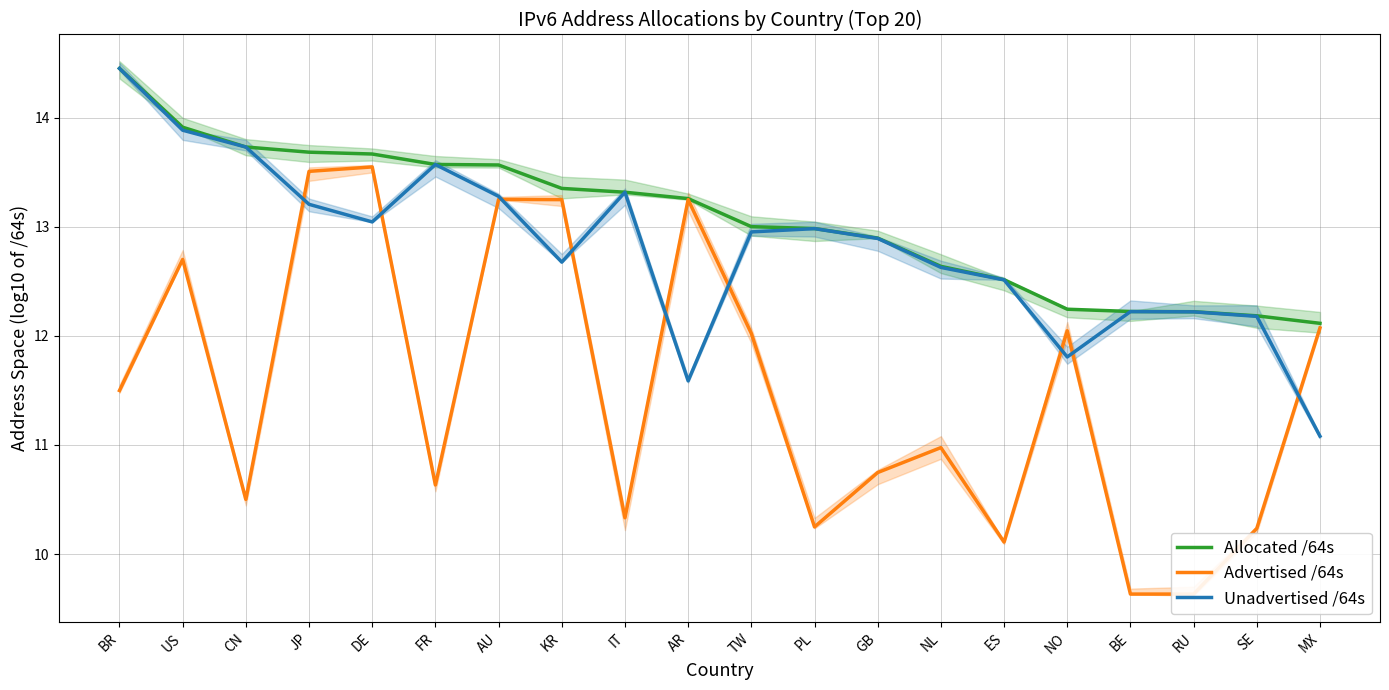

What is the value of the Advertised /64s point at the 12th from the left?

10.2